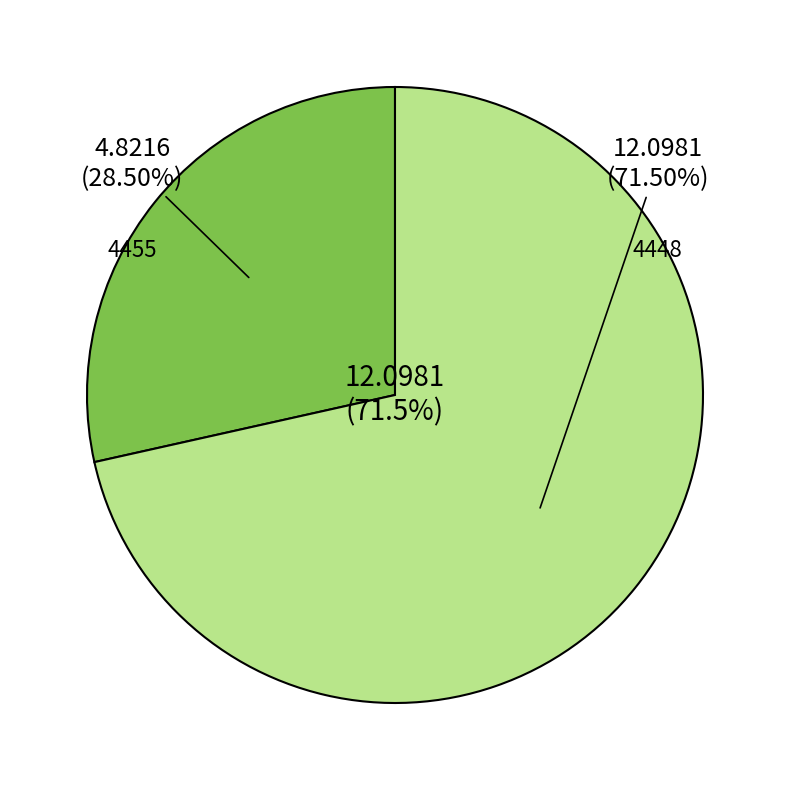

To the nearest percent, what is the difference between the 4448 and 4455 slice percentages?

43%